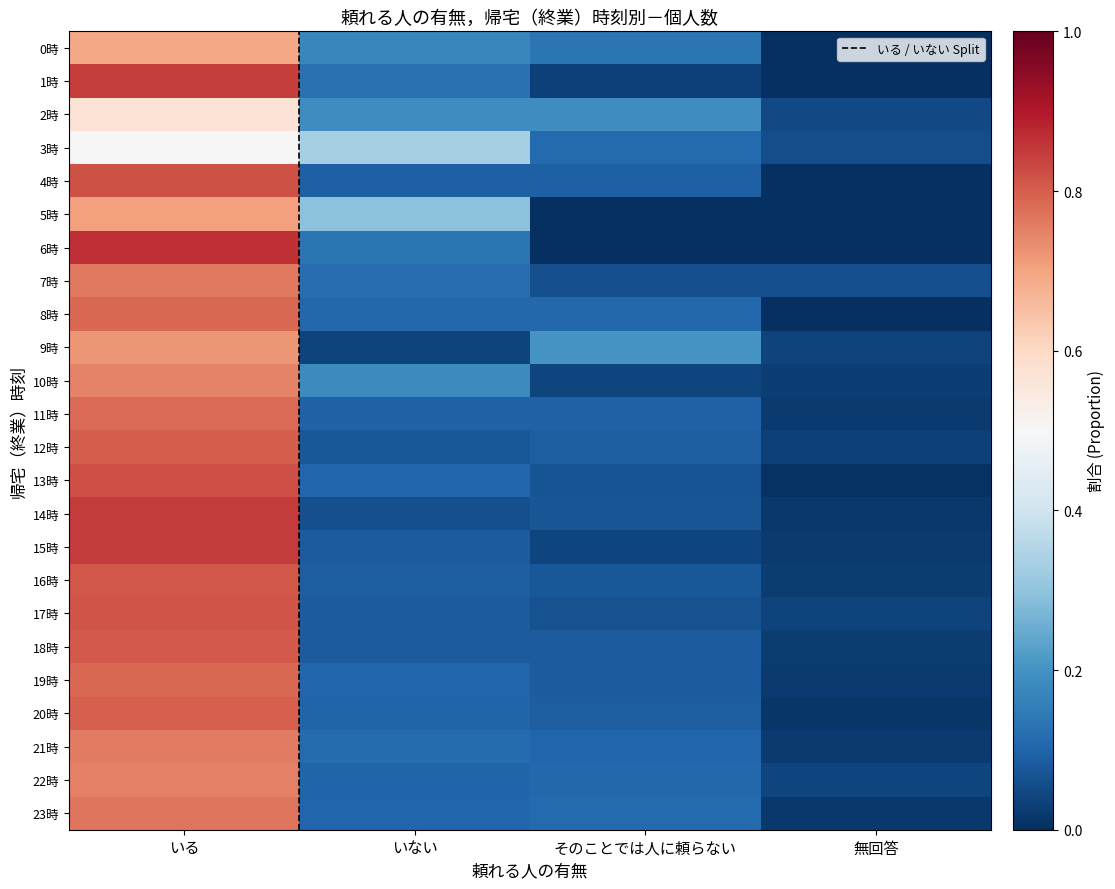

Count the number of categories in the chart.

4